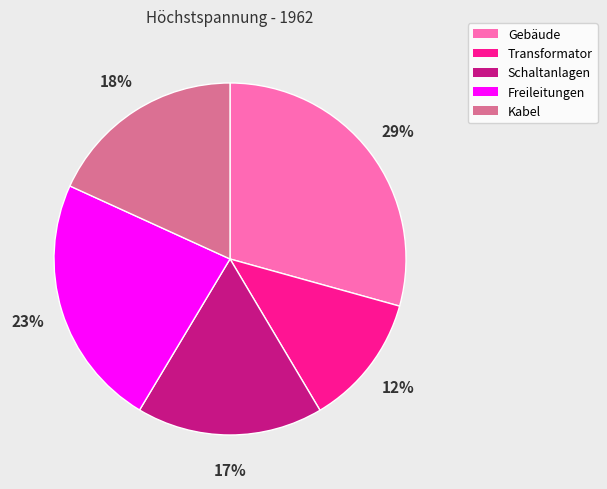

Which has a higher value, Freileitungen or Gebäude?

Gebäude